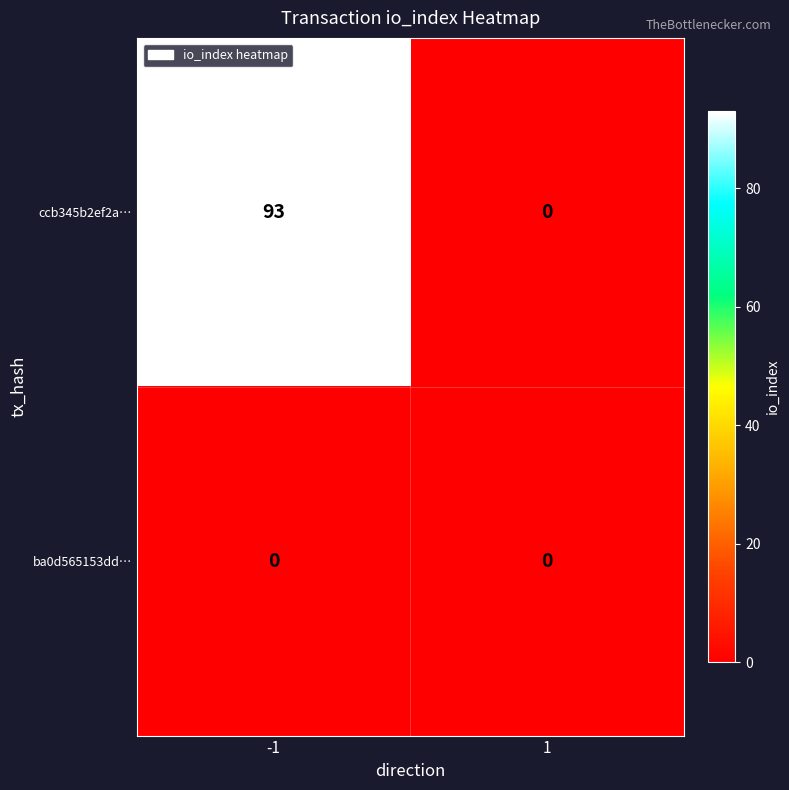

Between -1 and 1, which series saw the biggest shift?

ccb345b2ef2a…